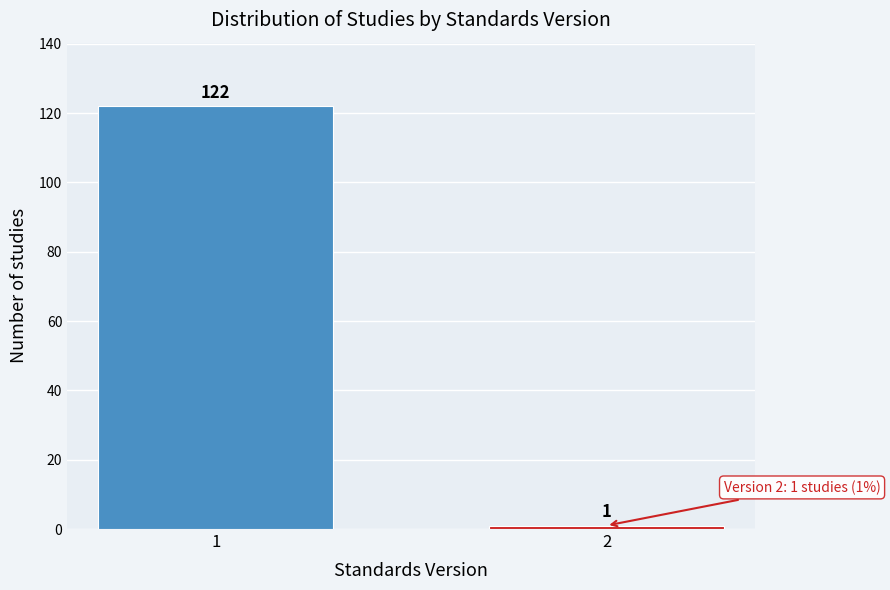

Reading left to right, transcribe all the data shown in this chart.

1=122	2=1